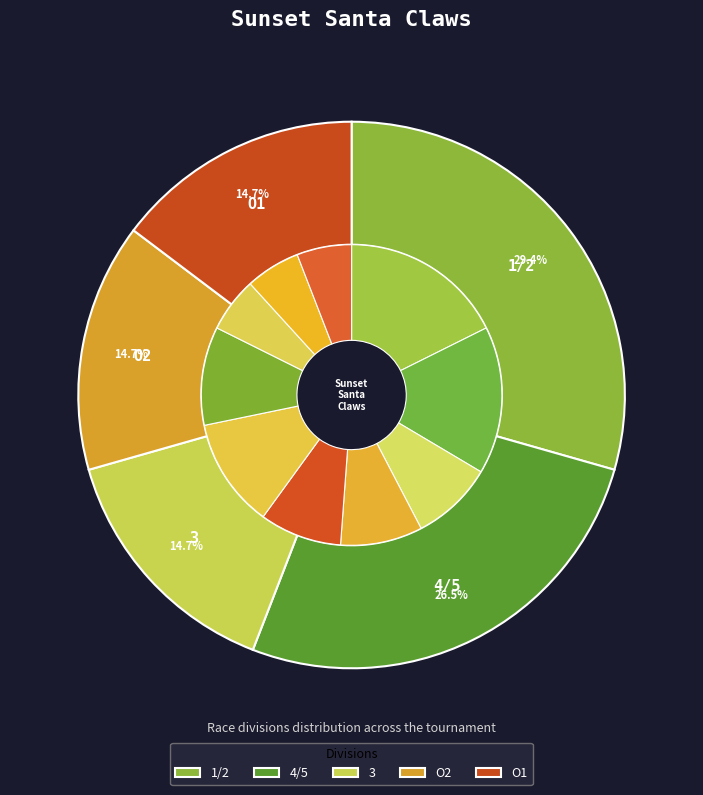

Does O2 account for over 50% of the chart?

No